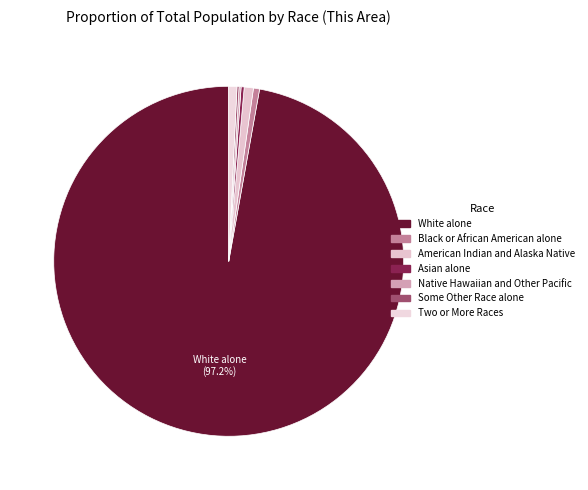

Rank the categories by value from highest to lowest.

White alone, American Indian and Alaska Native, Two or More Races, Black or African American alone, Asian alone, Native Hawaiian and Other Pacific, Some Other Race alone